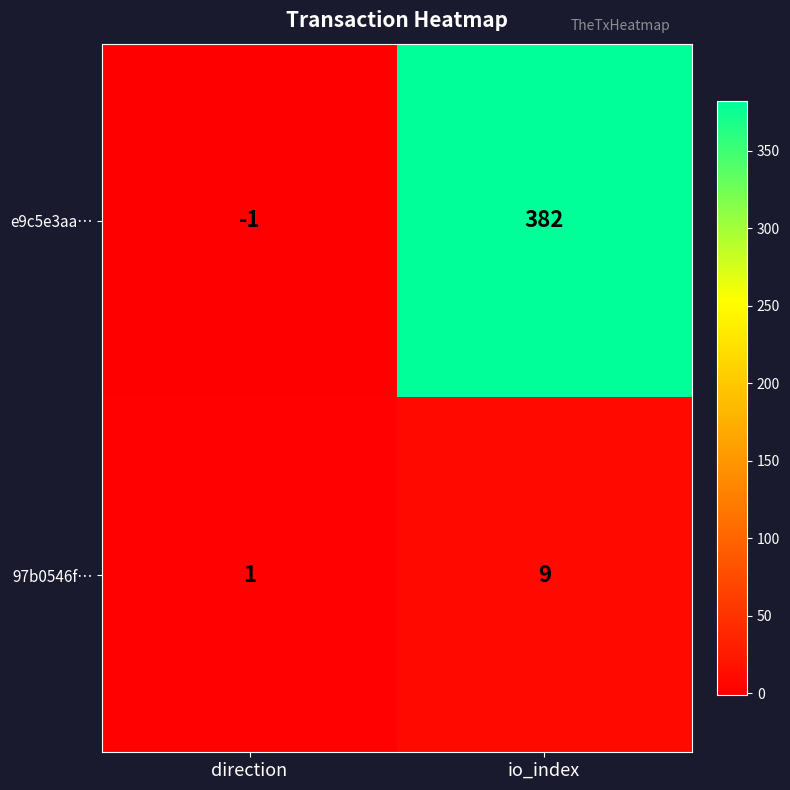

List the series in order of their overall mean, lowest first.

97b0546f…, e9c5e3aa…